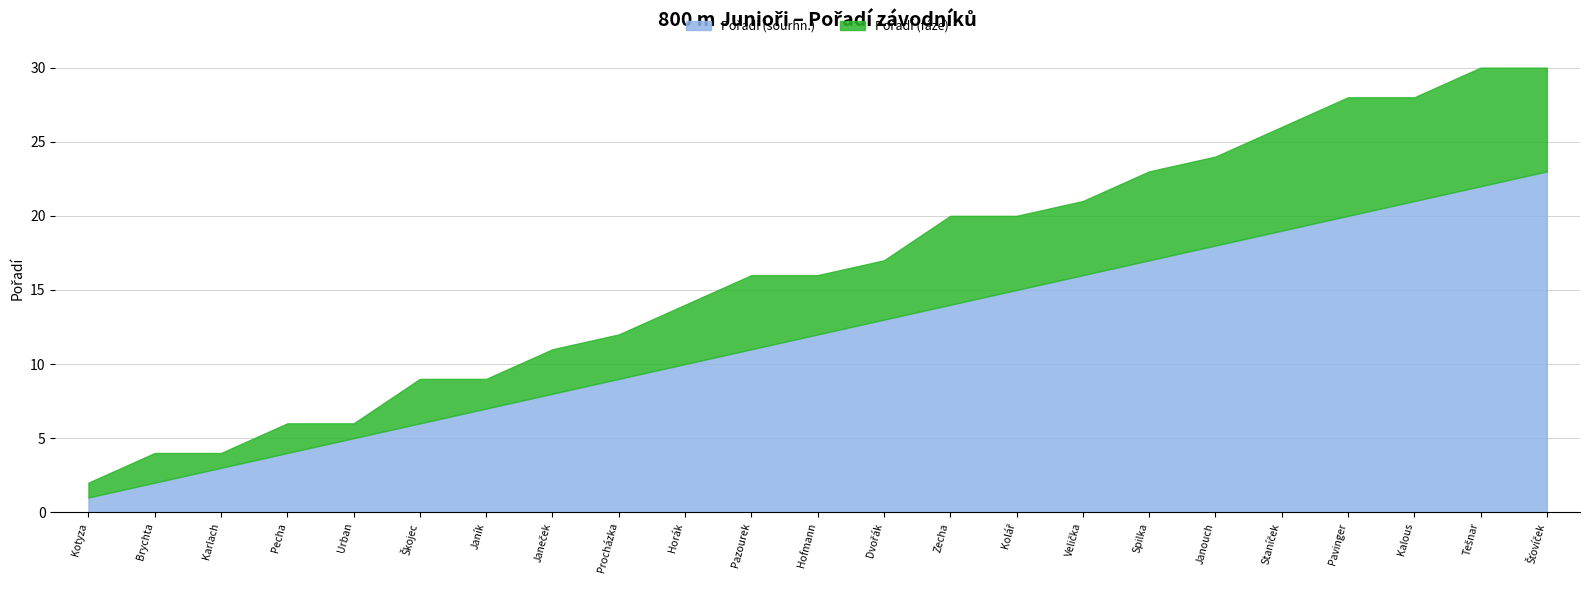

Is the value of Pořadí (sourhn.) at Kotyza greater than the value of Pořadí (fáze) at Hofmann?

No